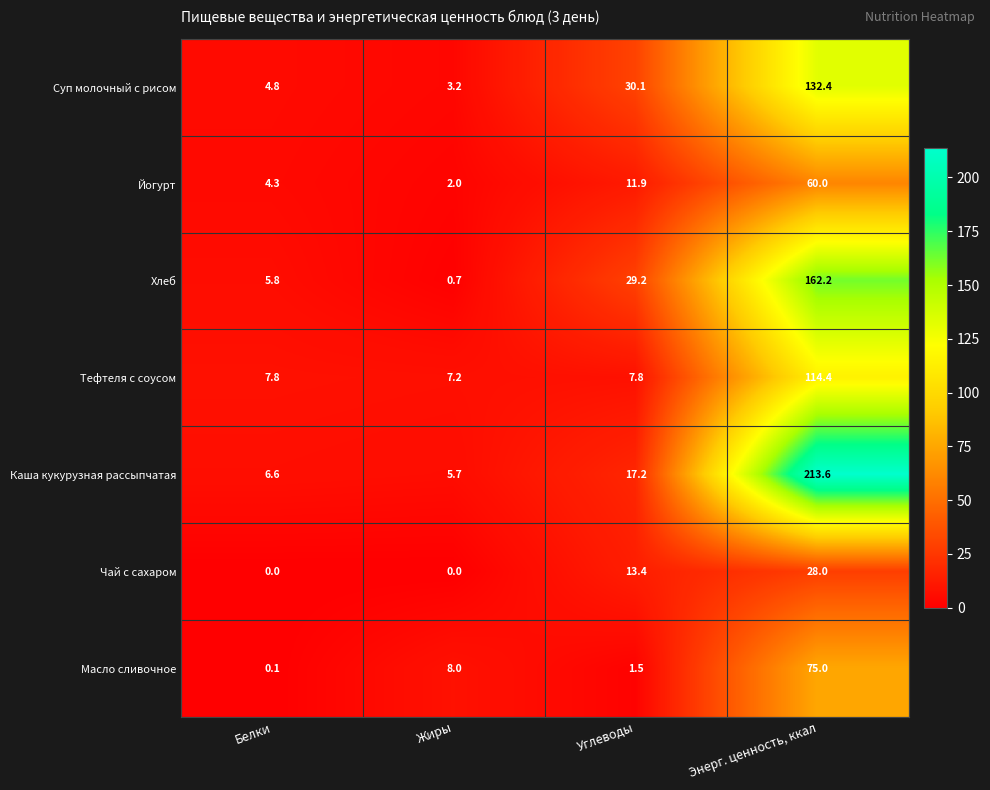

Is it true that Хлеб equals 5.8 at Белки?

True